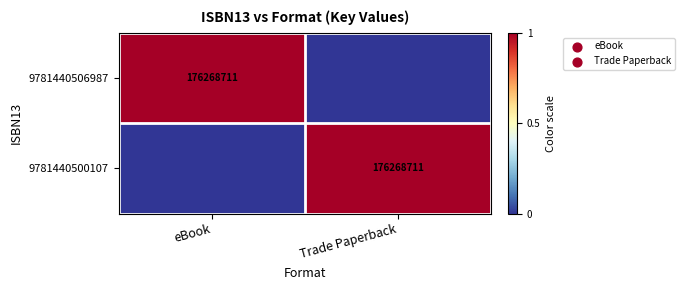

Is it true that 9781440506987 equals 176268711 at eBook?

True